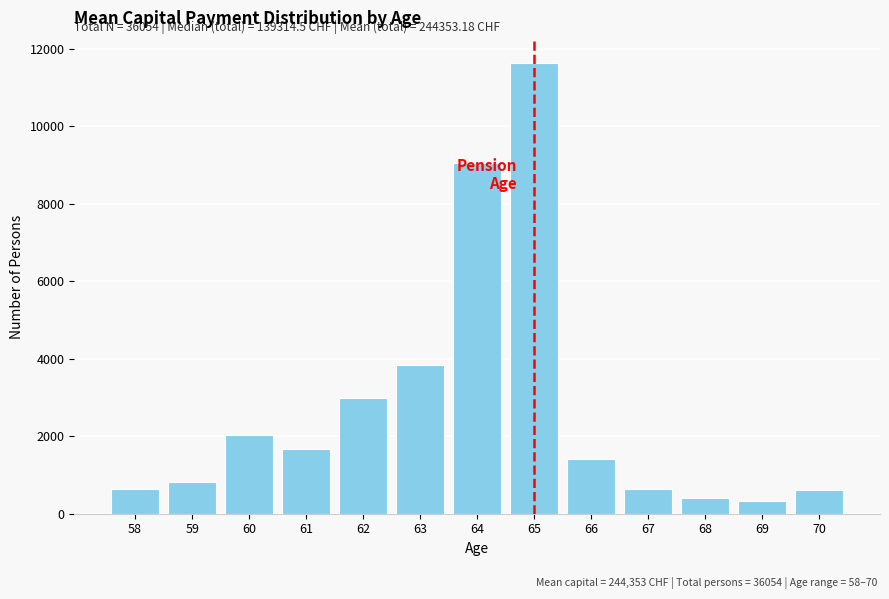

What is the value of the 7th bar from the left?

9051